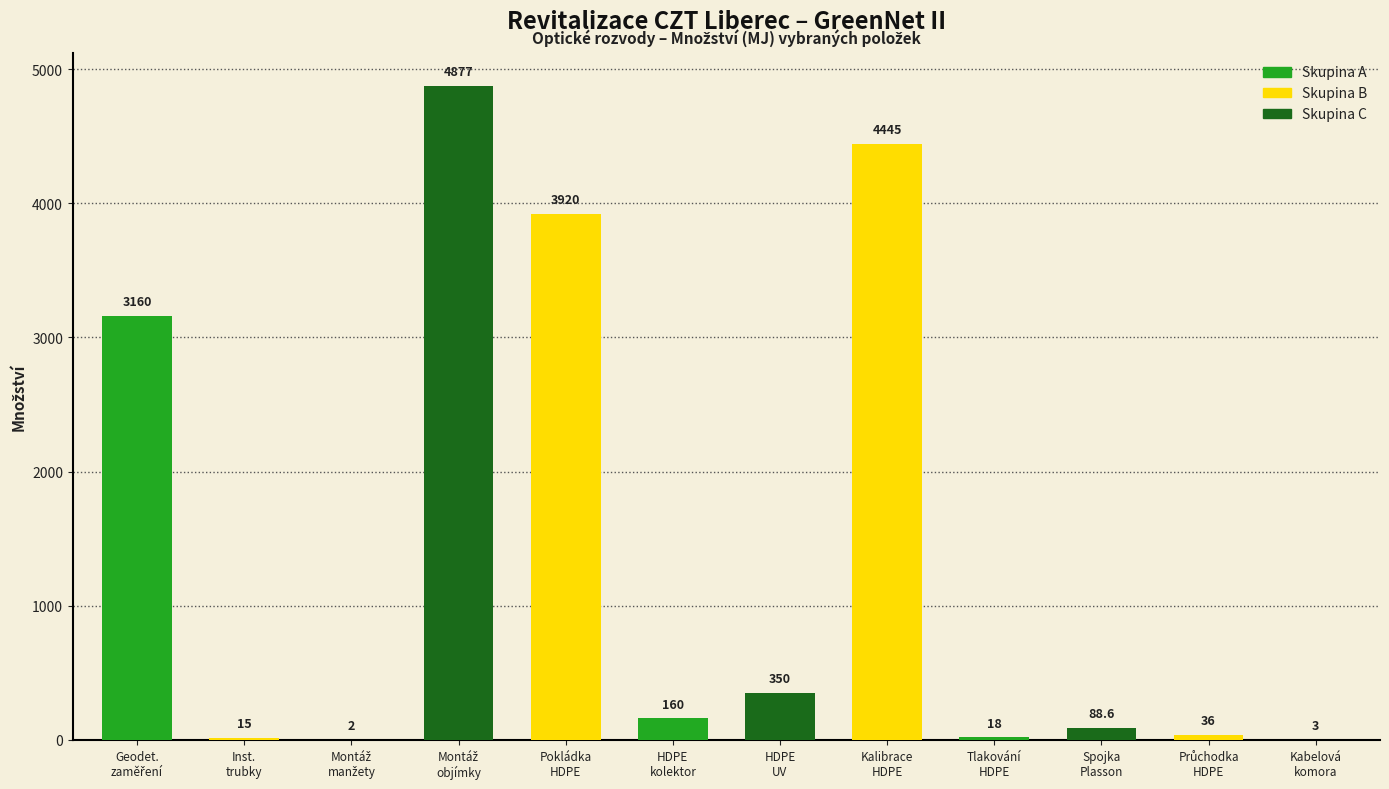

What is the greatest value displayed?

4877.0